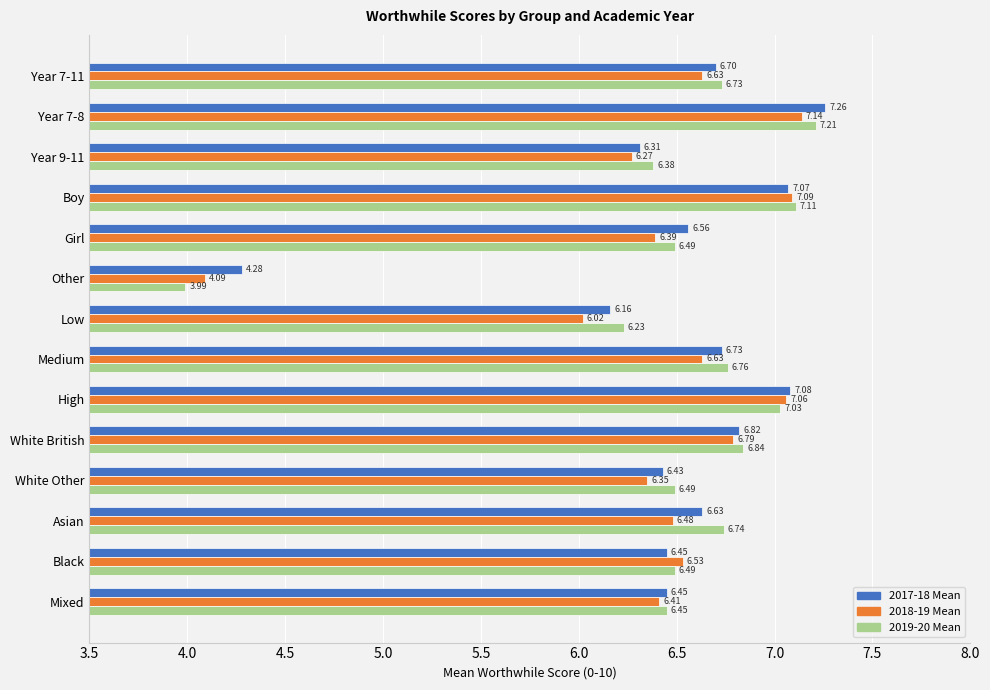

At Other, list the series in order from smallest to largest.

2019-20 Mean, 2018-19 Mean, 2017-18 Mean